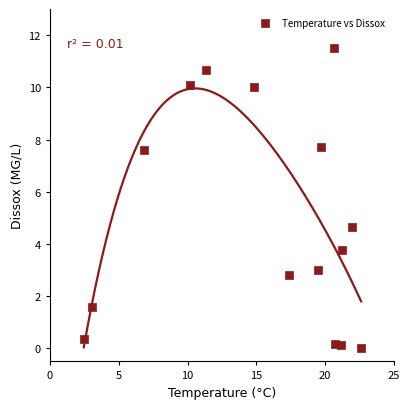

What Y value in the scatter plot is closest to 5?

4.7